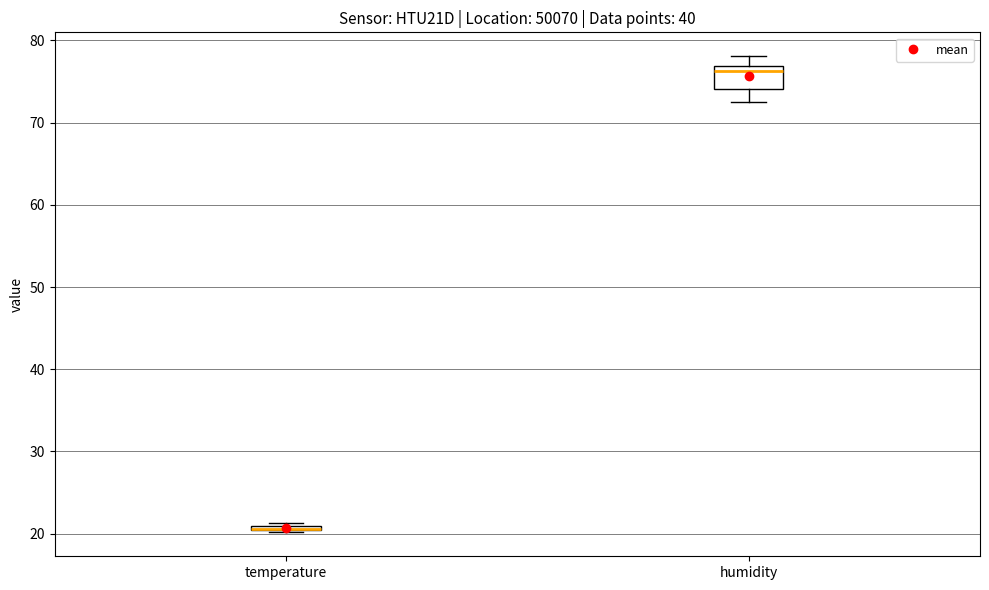

Where is the upper edge of the box for temperature on the y-axis? The values are not printed on the chart, so give them approximately, as read against the axis.

21